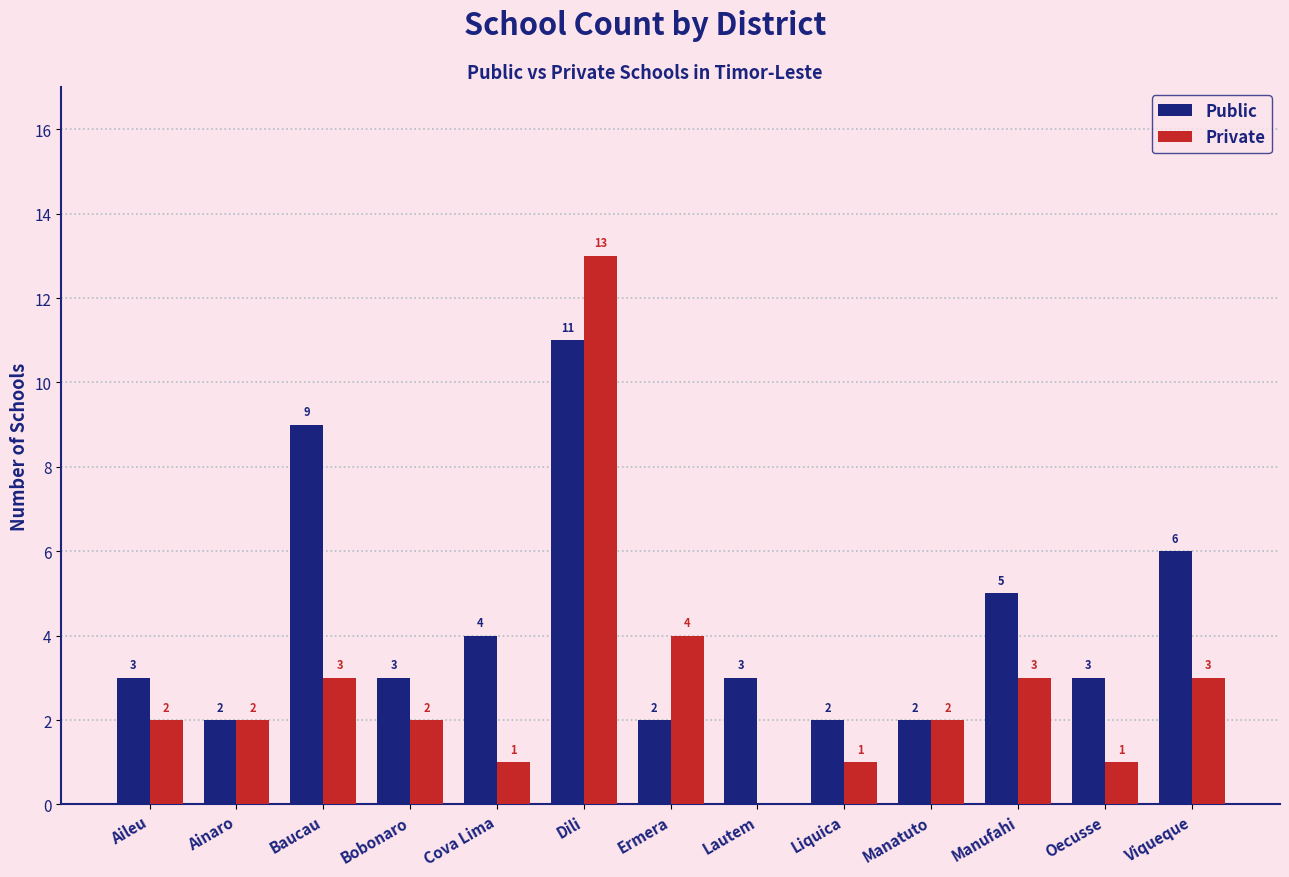

Reading right to left, transcribe all the data shown in this chart.

Public: Viqueque=6	Oecusse=3	Manufahi=5	Manatuto=2	Liquica=2	Lautem=3	Ermera=2	Dili=11	Cova Lima=4	Bobonaro=3	Baucau=9	Ainaro=2	Aileu=3
Private: Viqueque=3	Oecusse=1	Manufahi=3	Manatuto=2	Liquica=1	Lautem=0	Ermera=4	Dili=13	Cova Lima=1	Bobonaro=2	Baucau=3	Ainaro=2	Aileu=2